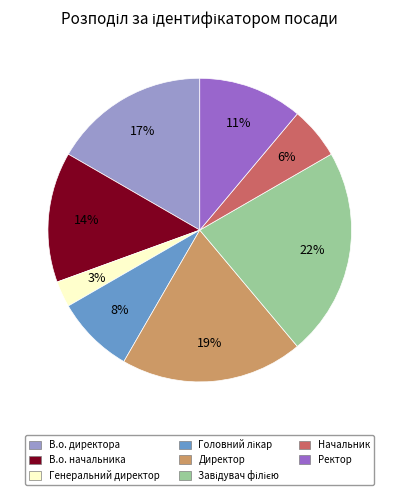

To the nearest percent, what is the average slice percentage?

12%